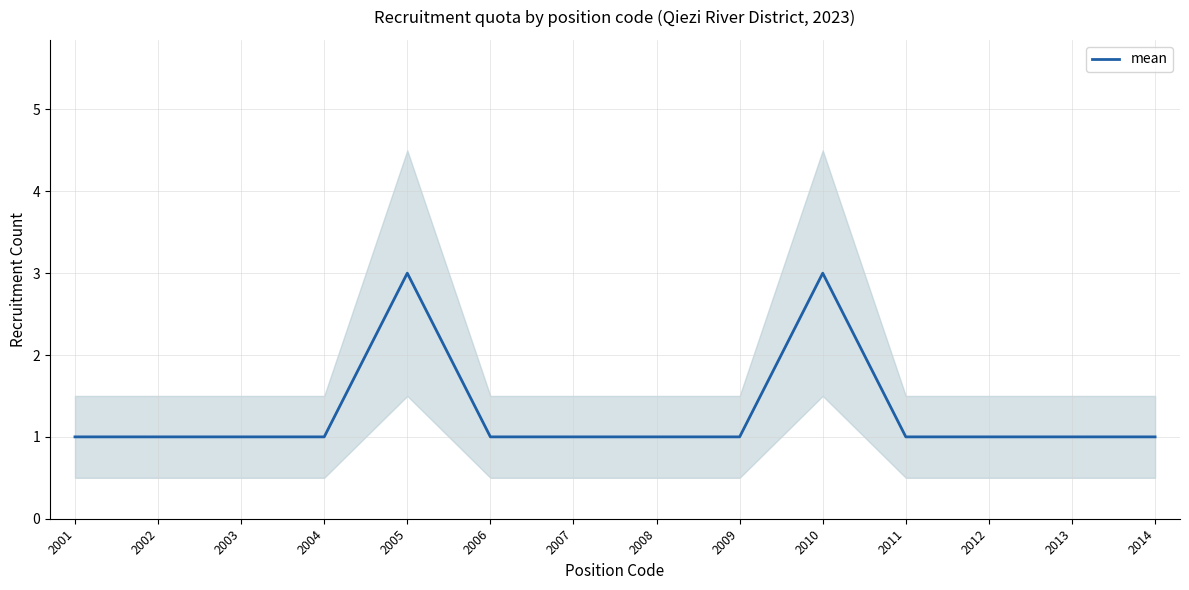

Rank the categories by value from lowest to highest.

2001, 2002, 2003, 2004, 2006, 2007, 2008, 2009, 2011, 2012, 2013, 2014, 2005, 2010